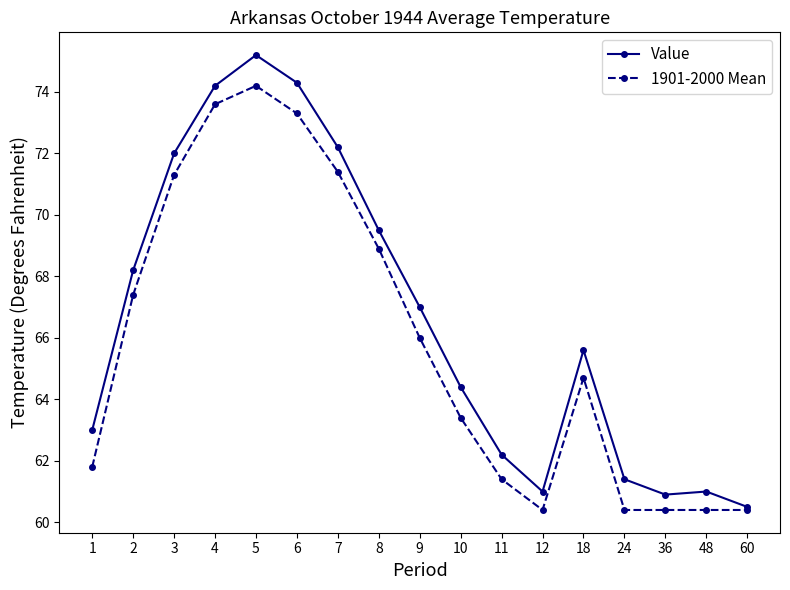

At which label does 1901-2000 Mean first exceed 64?

2